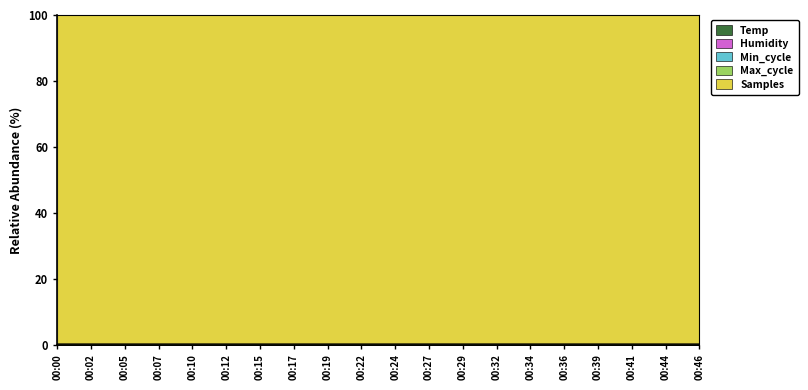

Reading left to right, extract all data points from this chart.

Temp: 0.0	0.0	0.0	0.0	0.0	0.0	0.0	0.0	0.0	0.0	0.0	0.0	0.0	0.0	0.0	0.0	0.0	0.0	0.0	0.0
Humidity: 0.0	0.0	0.0	0.0	0.0	0.0	0.0	0.0	0.0	0.0	0.0	0.0	0.0	0.0	0.0	0.0	0.0	0.0	0.0	0.0
Max_cycle: 0.4	0.4	0.4	0.4	0.4	0.4	0.4	0.4	0.4	0.4	0.4	0.4	0.4	0.4	0.4	0.4	0.4	0.4	0.4	0.4